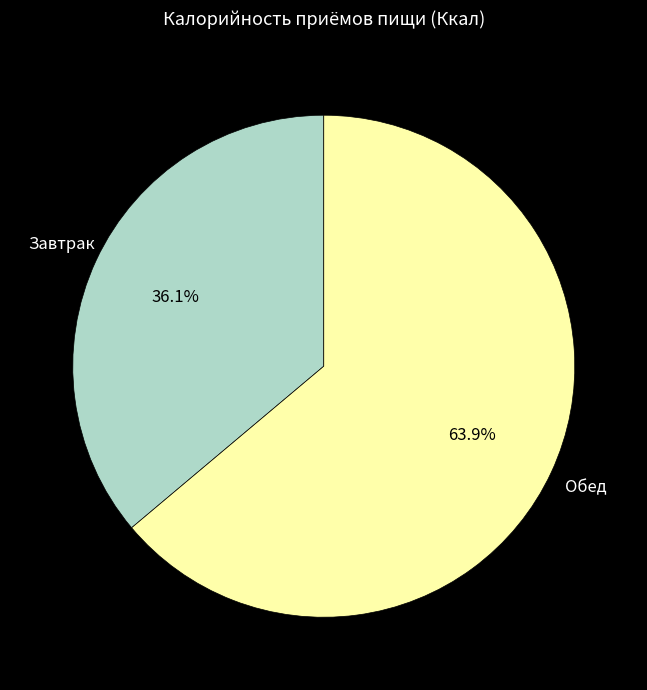

Count the number of slices in the pie.

2